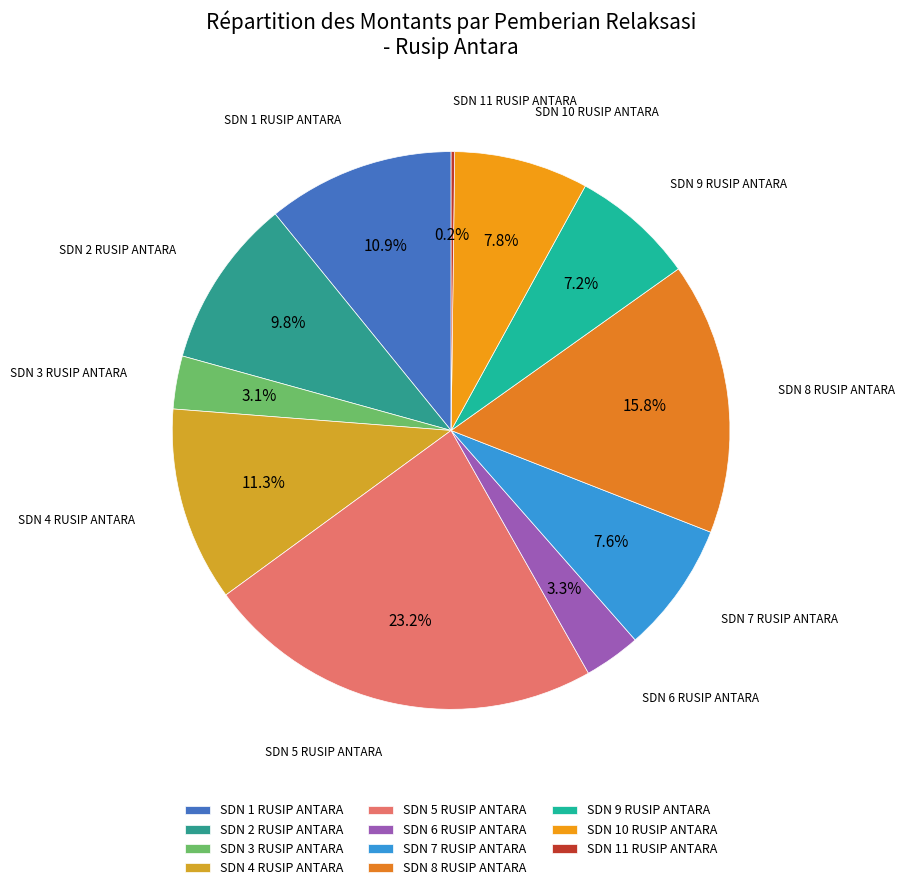

Approximately how many times larger is the value at SDN 10 RUSIP ANTARA compared to SDN 4 RUSIP ANTARA?

0.7